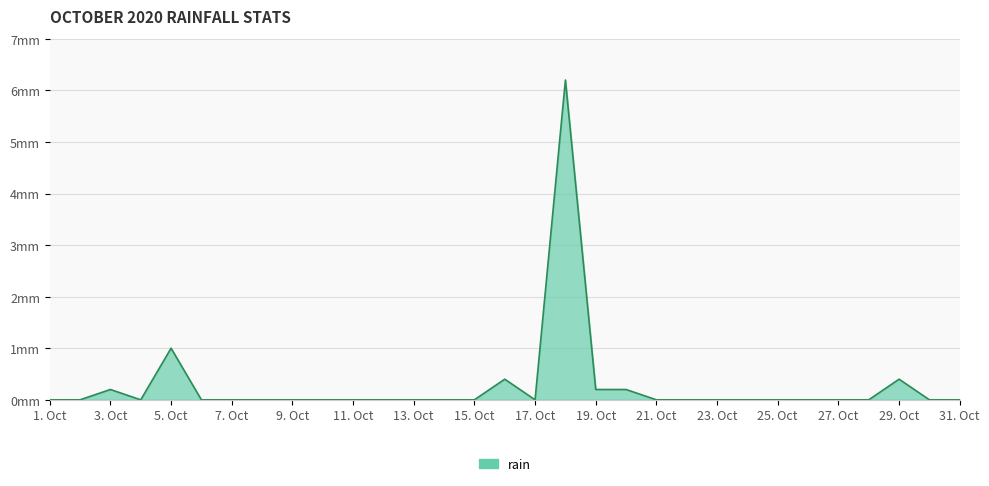

Does the chart have visible grid lines?

Yes